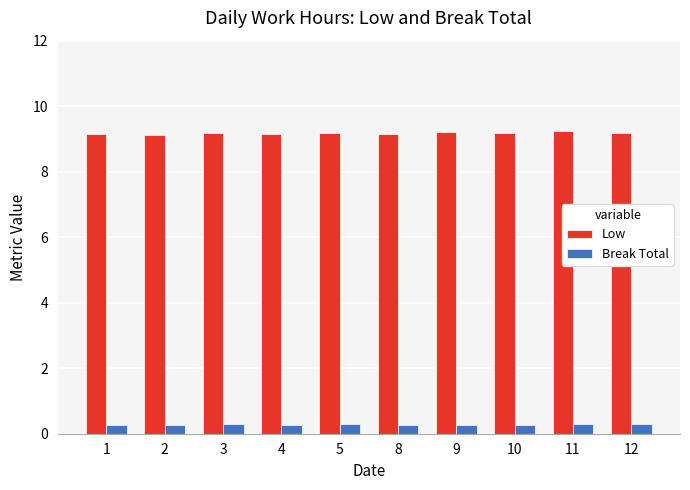

What is the spread (max minus min) of values at 10?

8.9